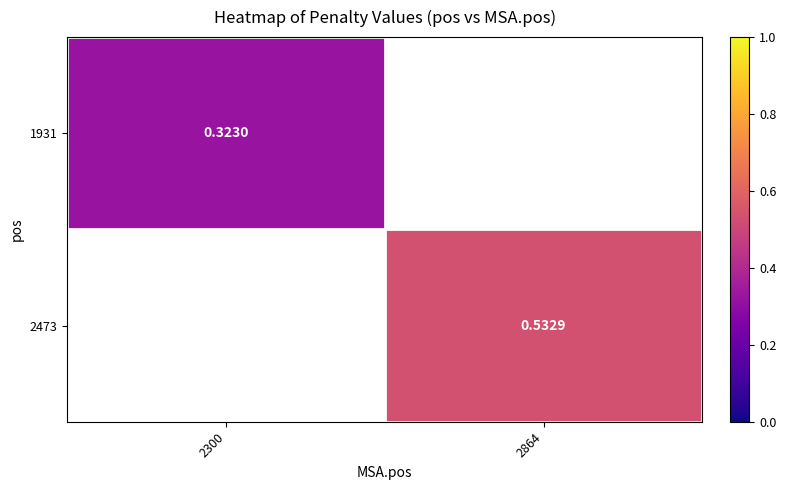

At how many categories does at least one series exceed 0?

2